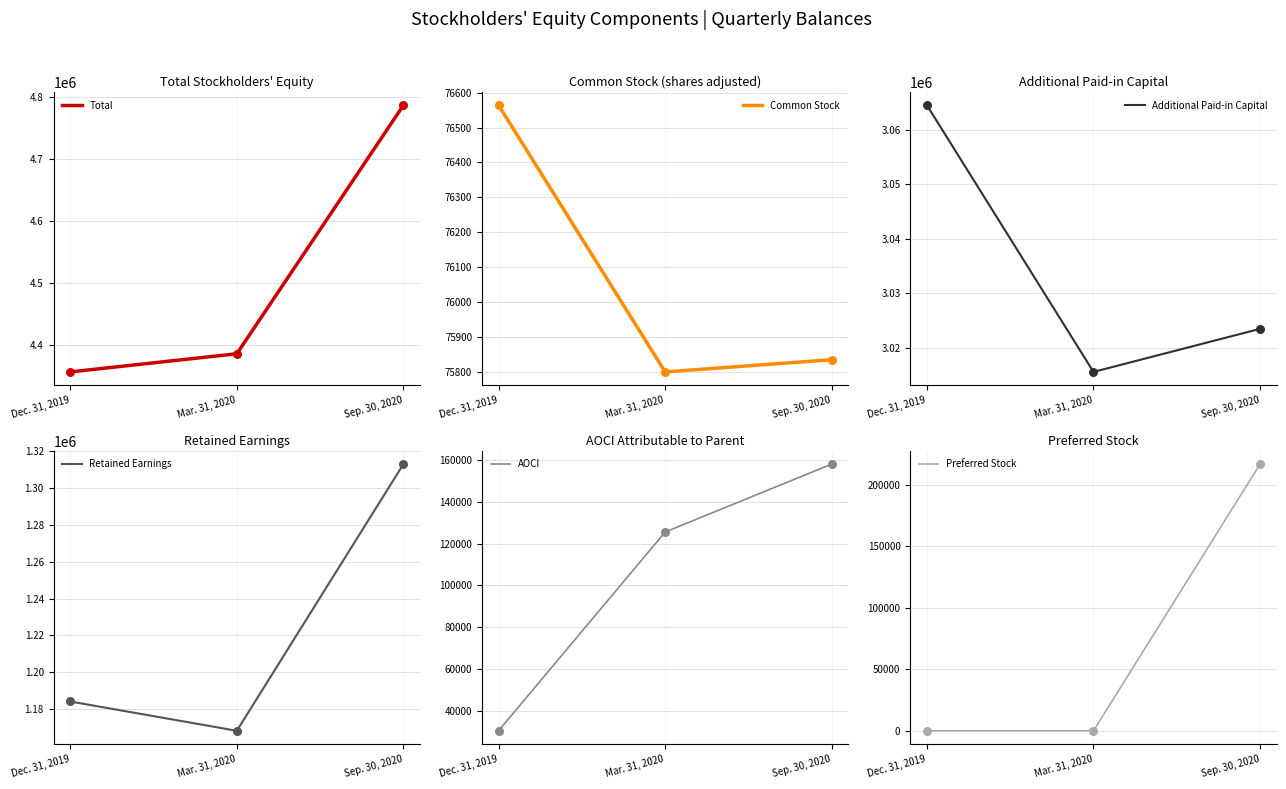

Which series has the largest Y range (max minus min)?

Total